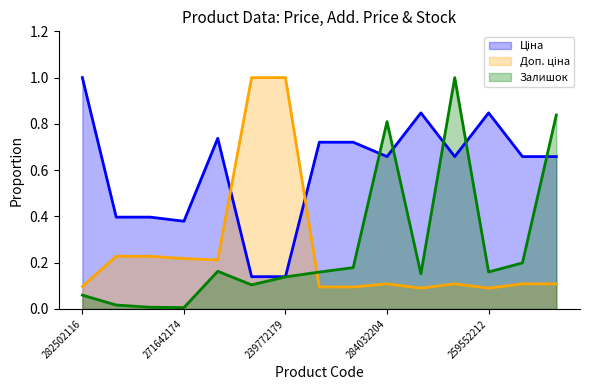

True or false: Ціна has a value of 1.2 at 259552213.

False